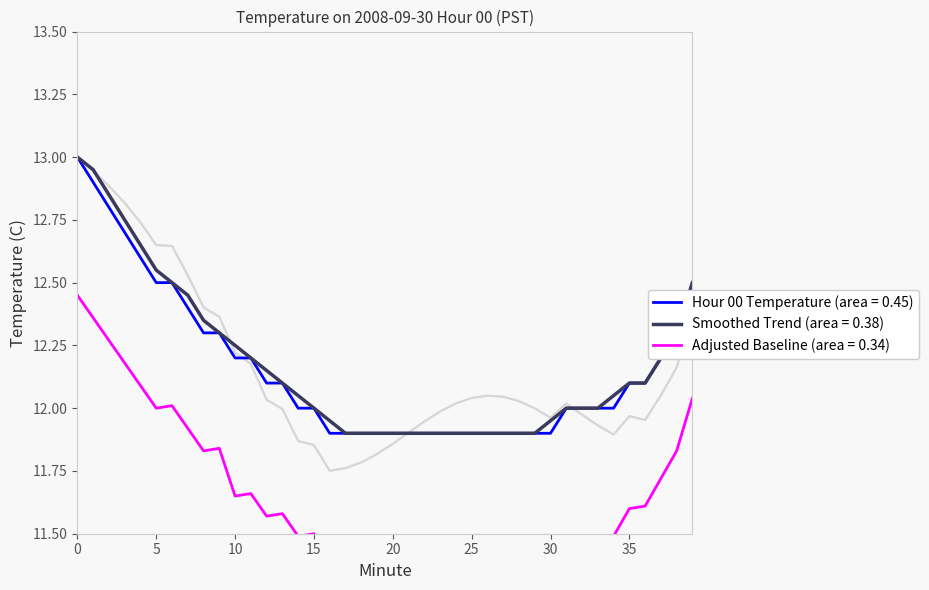

What is the value of the Smoothed Trend point at the 20th from the left?

11.9